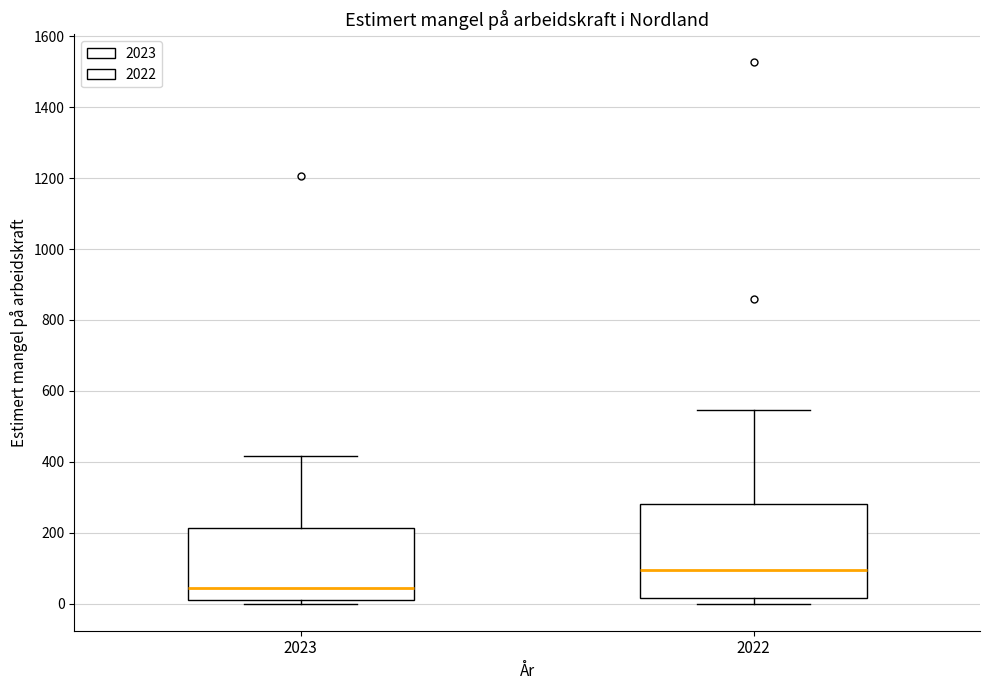

Reading left to right, read every box against the y-axis: the position of its median line, the range the box covers, and the ends of its whiskers. The values are not printed on the chart, so give them approximately, as read against the axis.

2023: median 40, box 20 to 220, whiskers 0 to 420
2022: median 100, box 20 to 280, whiskers 0 to 540